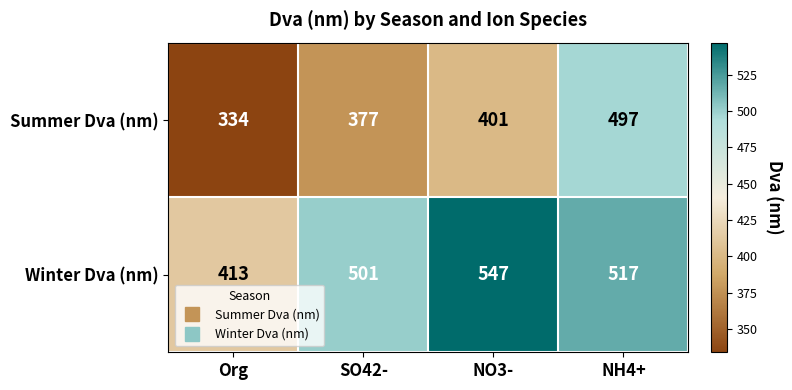

Reading right to left, list all the values displayed in this chart.

Summer Dva (nm): NH4+=497	NO3-=401	SO42-=377	Org=334
Winter Dva (nm): NH4+=517	NO3-=547	SO42-=501	Org=413